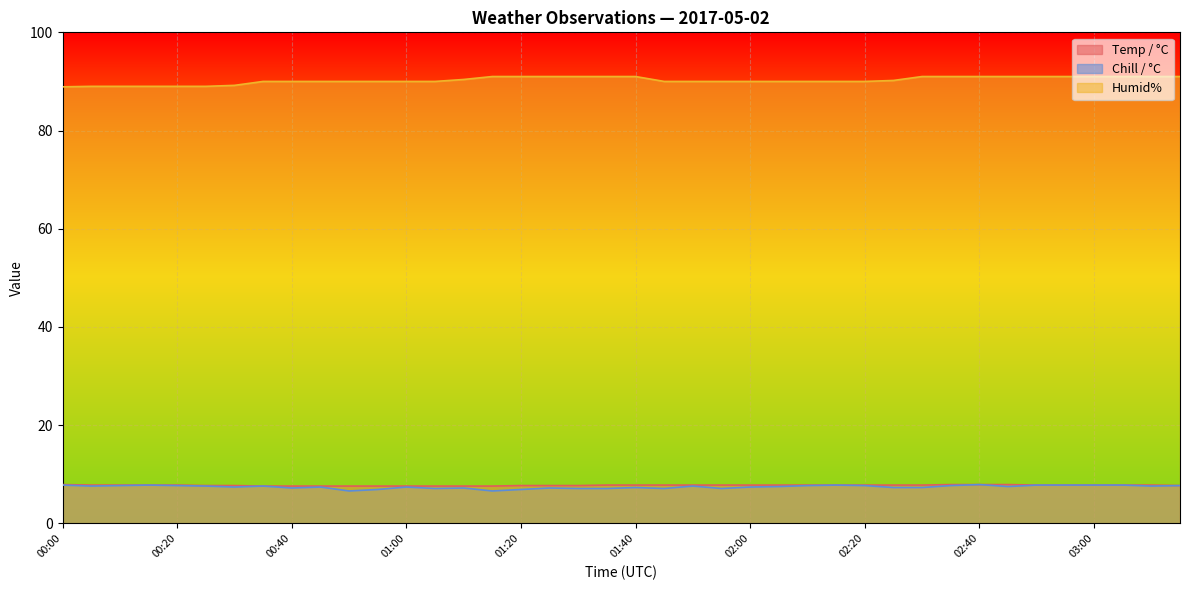

True or false: Temp / °C and Chill / °C cross at least once.

False